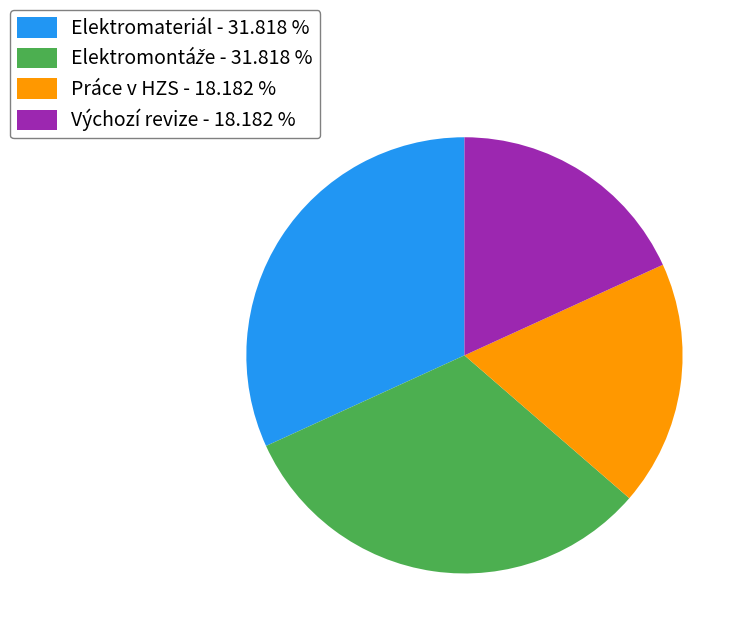

Is Výchozí revize - 18.182 % the majority of the pie?

No